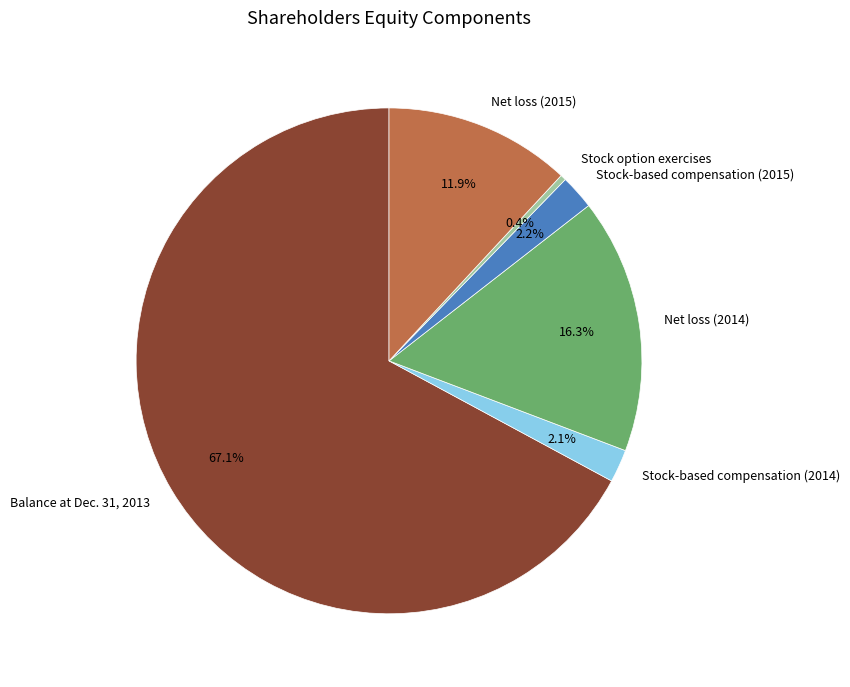

Combined, do Balance at Dec. 31, 2013 and Stock-based compensation (2014) account for over 50%?

Yes